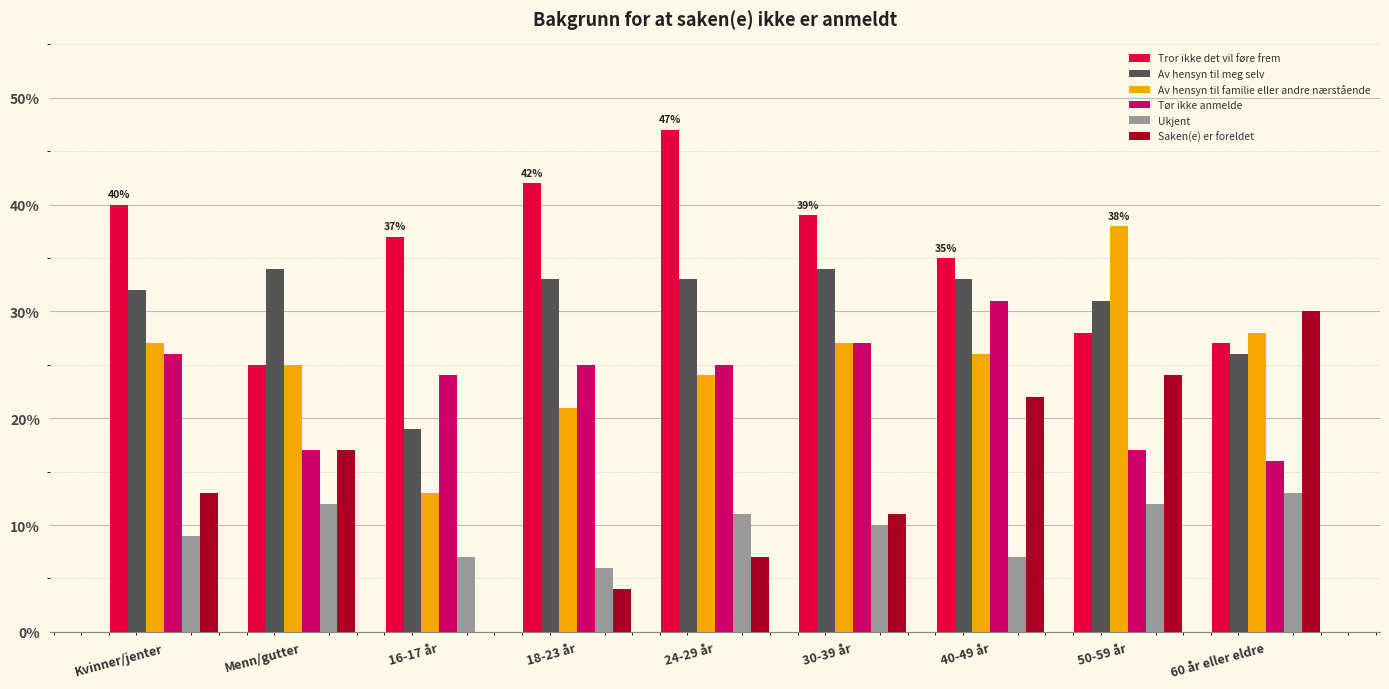

How many groups of bars are there?

9